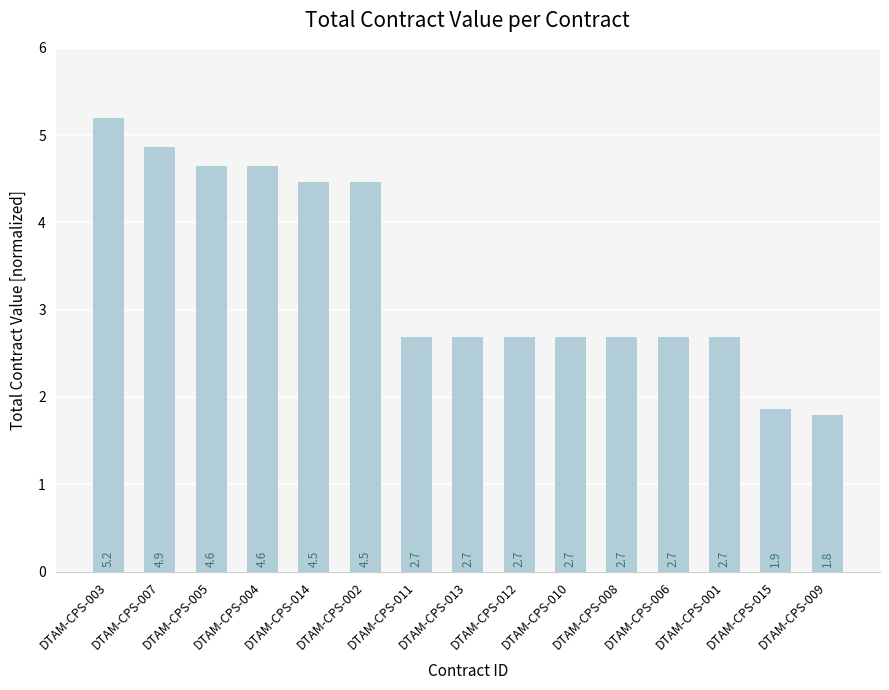

What is the value of the 11th bar from the left?

2.7